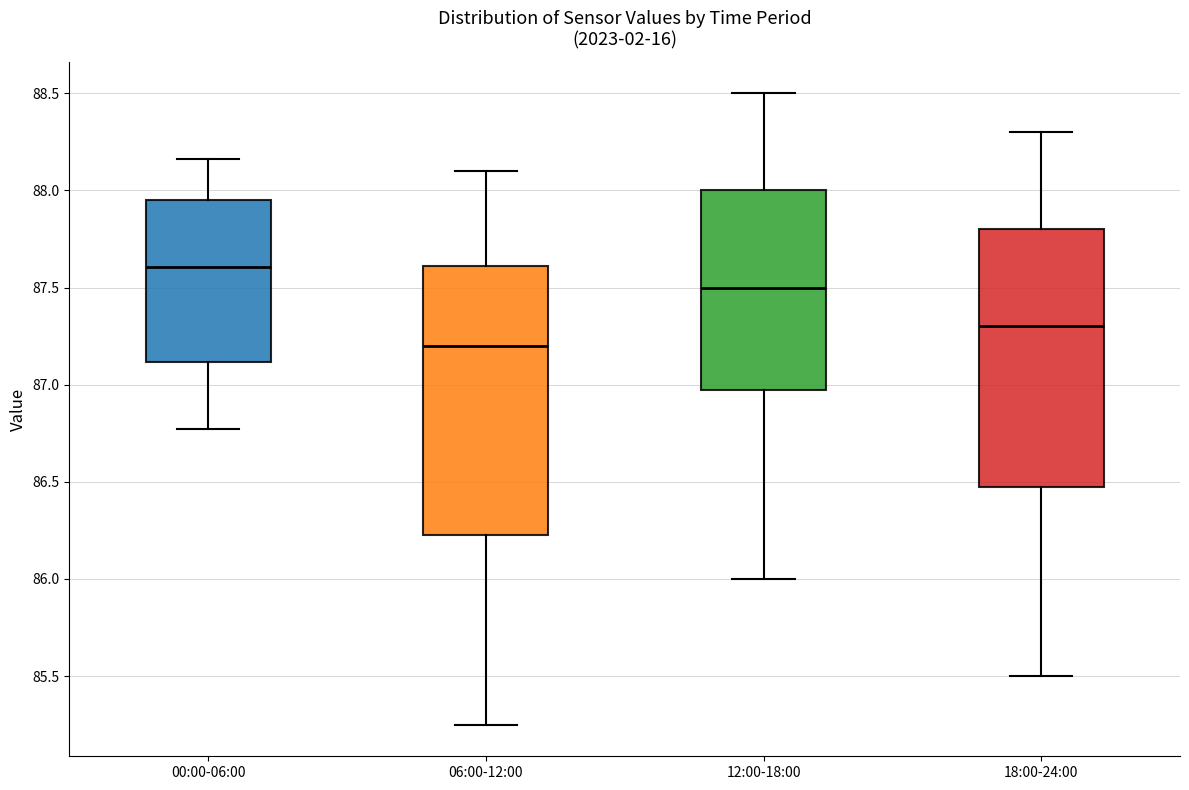

Which box is the tallest, from its lower edge to its upper edge?

06:00-12:00